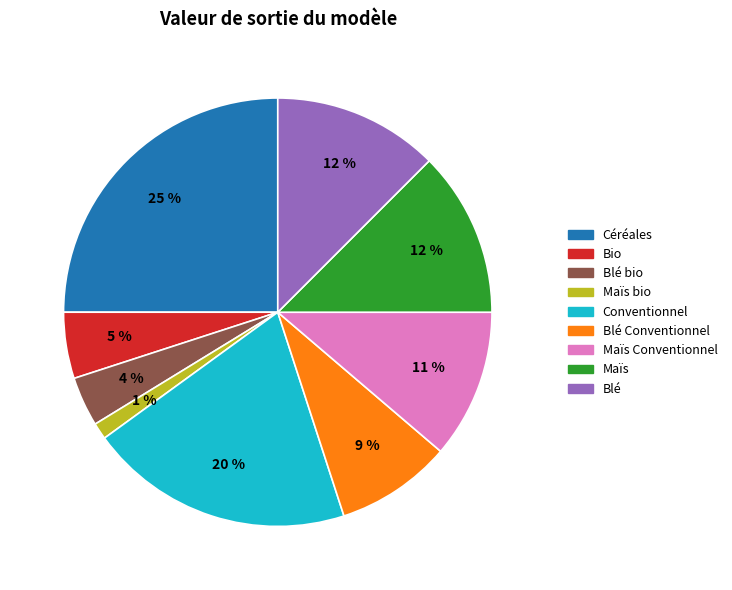

Is there any slice that represents more than half of the pie?

No